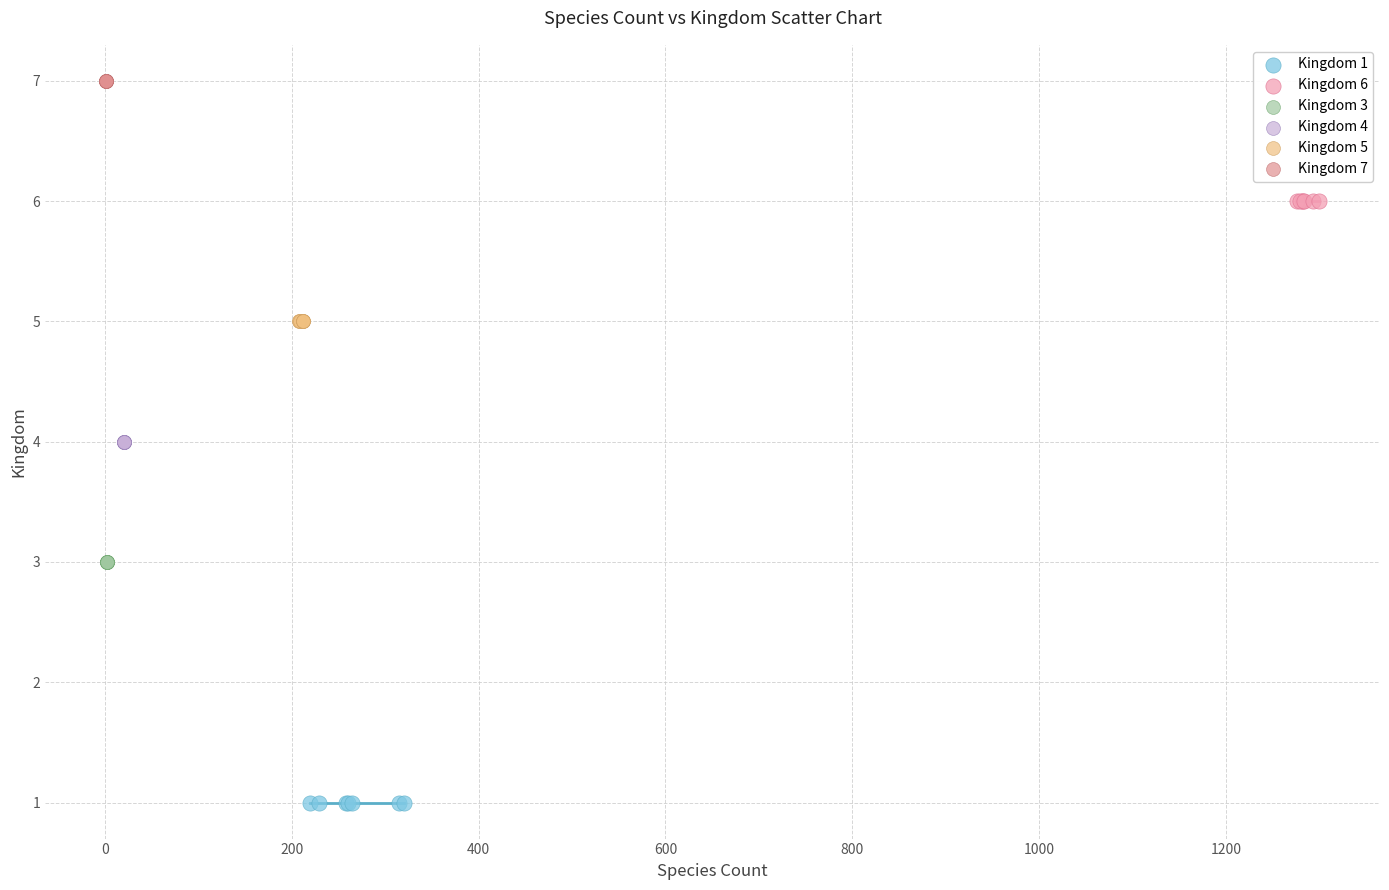

Which series reaches the maximum Y coordinate?

Kingdom 7